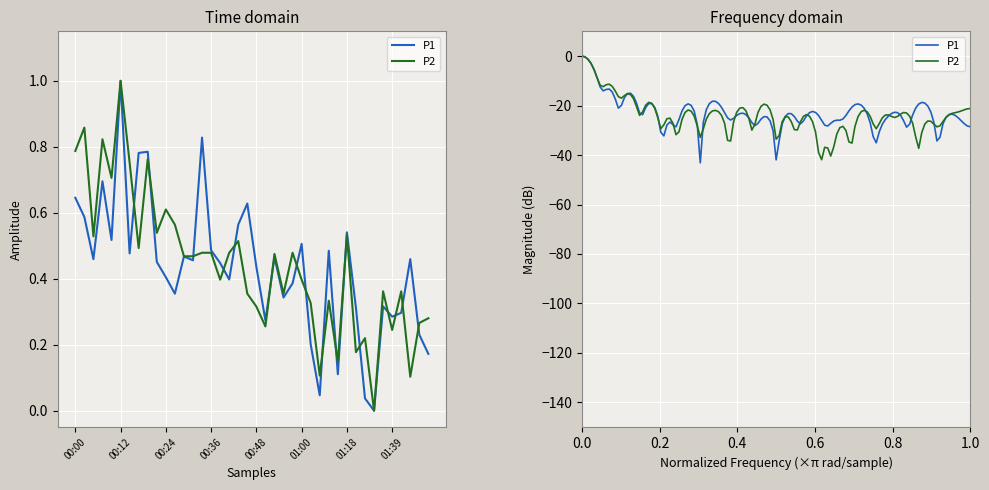

Which series has the widest spread of values?

P1